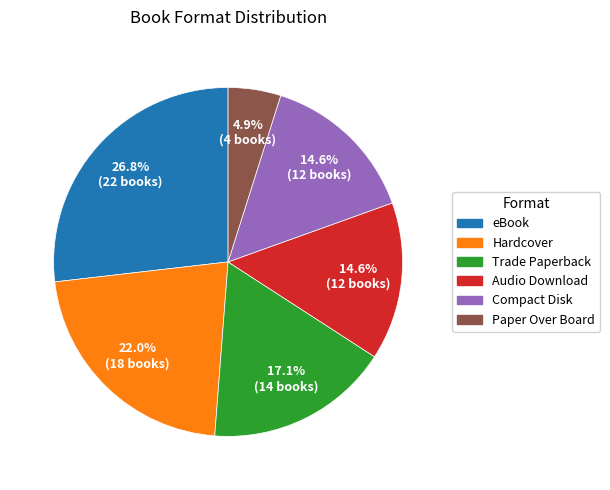

To the nearest percent, what is the average slice percentage?

17%